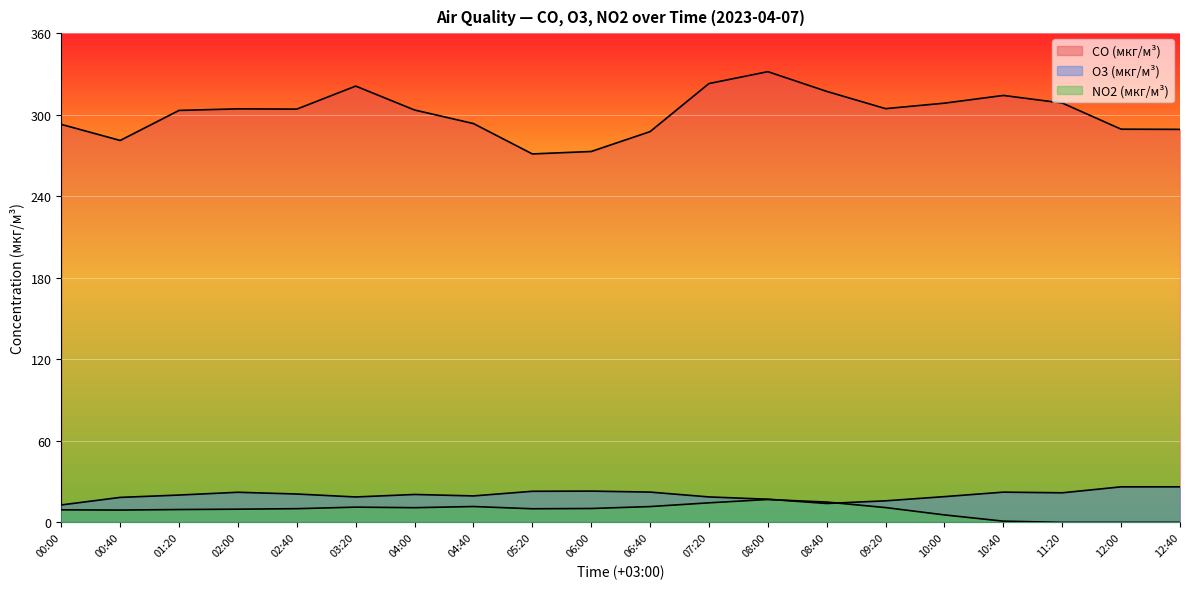

Between which two adjacent categories do NO2 (мкг/м³) and O3 (мкг/м³) first intersect?

08:00 and 08:40